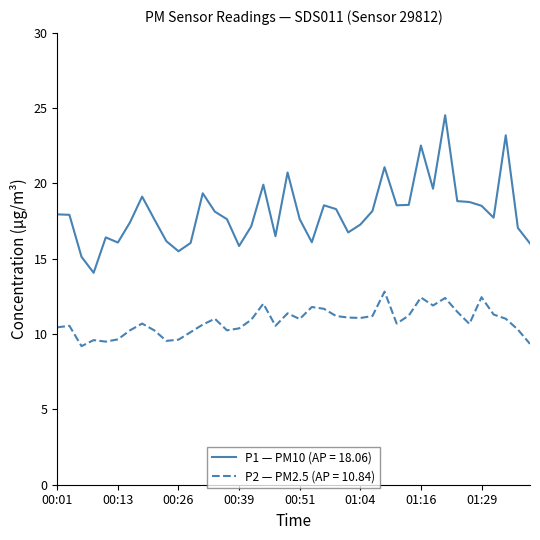

What is the minimum value shown in the chart?

9.2